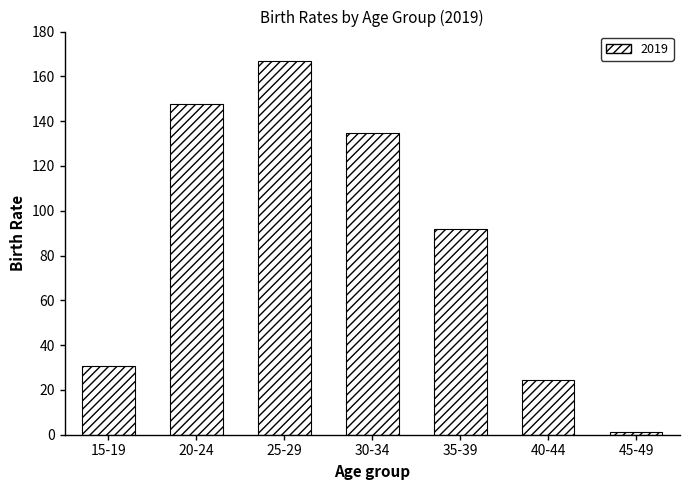

Count the number of values greater than 91.

4